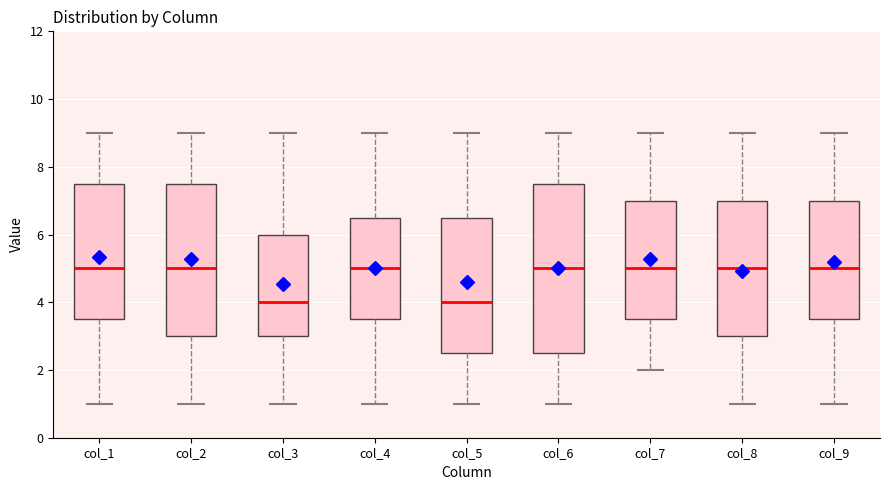

Where is the lower edge of the box for col_1 on the y-axis? The values are not printed on the chart, so give them approximately, as read against the axis.

3.6